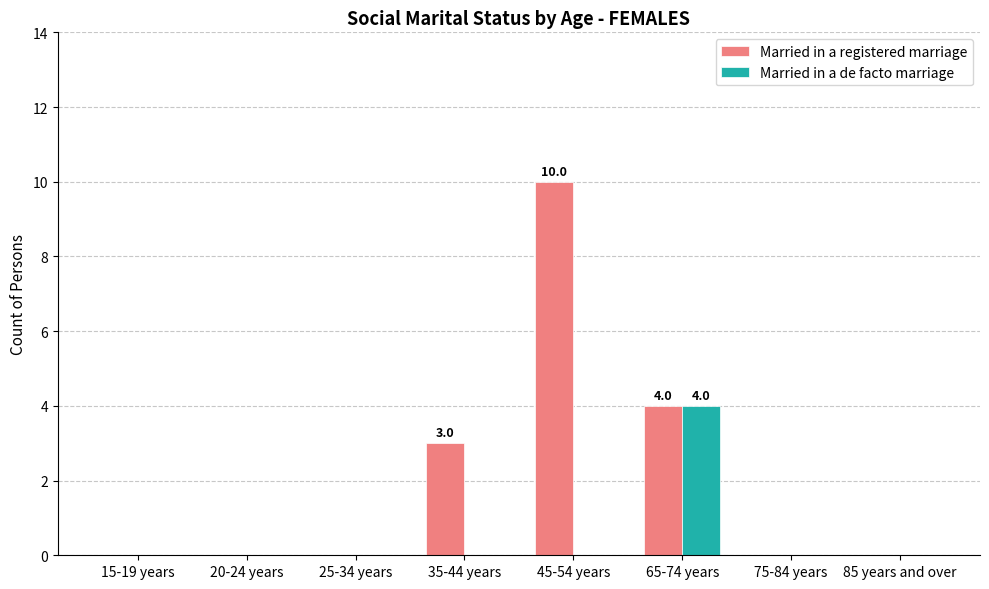

At which label is Married in a registered marriage closest to 5?

65-74 years